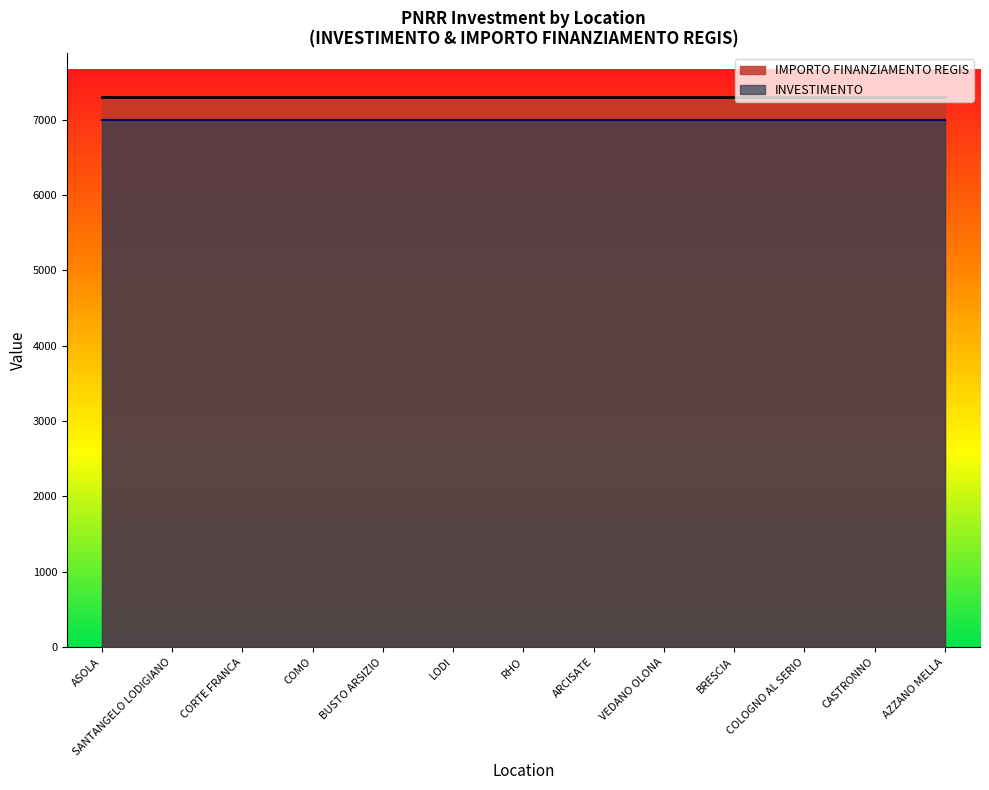

Does the chart display data point markers on the line(s)?

No